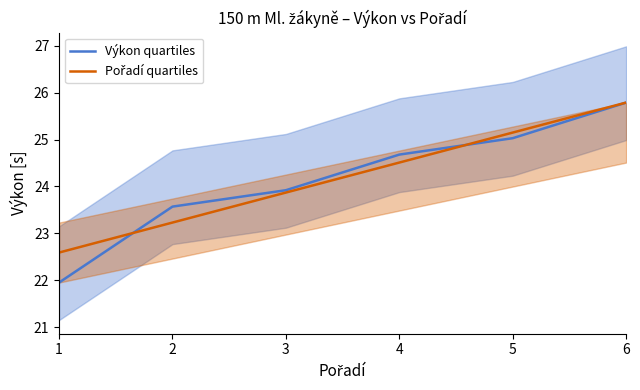

The value of Výkon quartiles at 6 is 7.3. True or false?

False